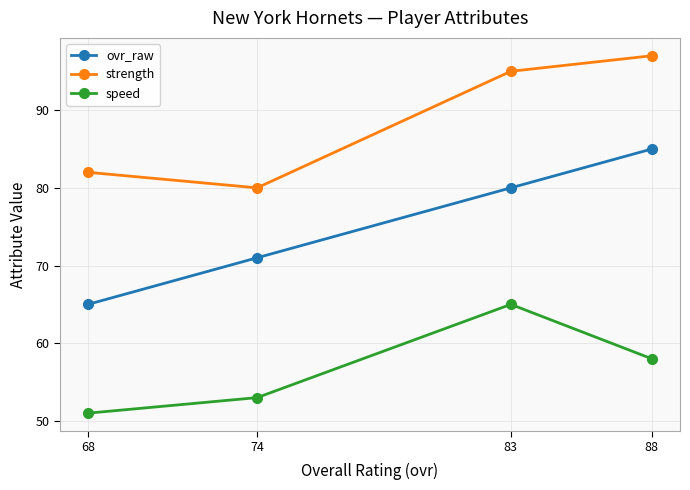

List the labels in order of ovr_raw value, smallest first.

68, 74, 83, 88